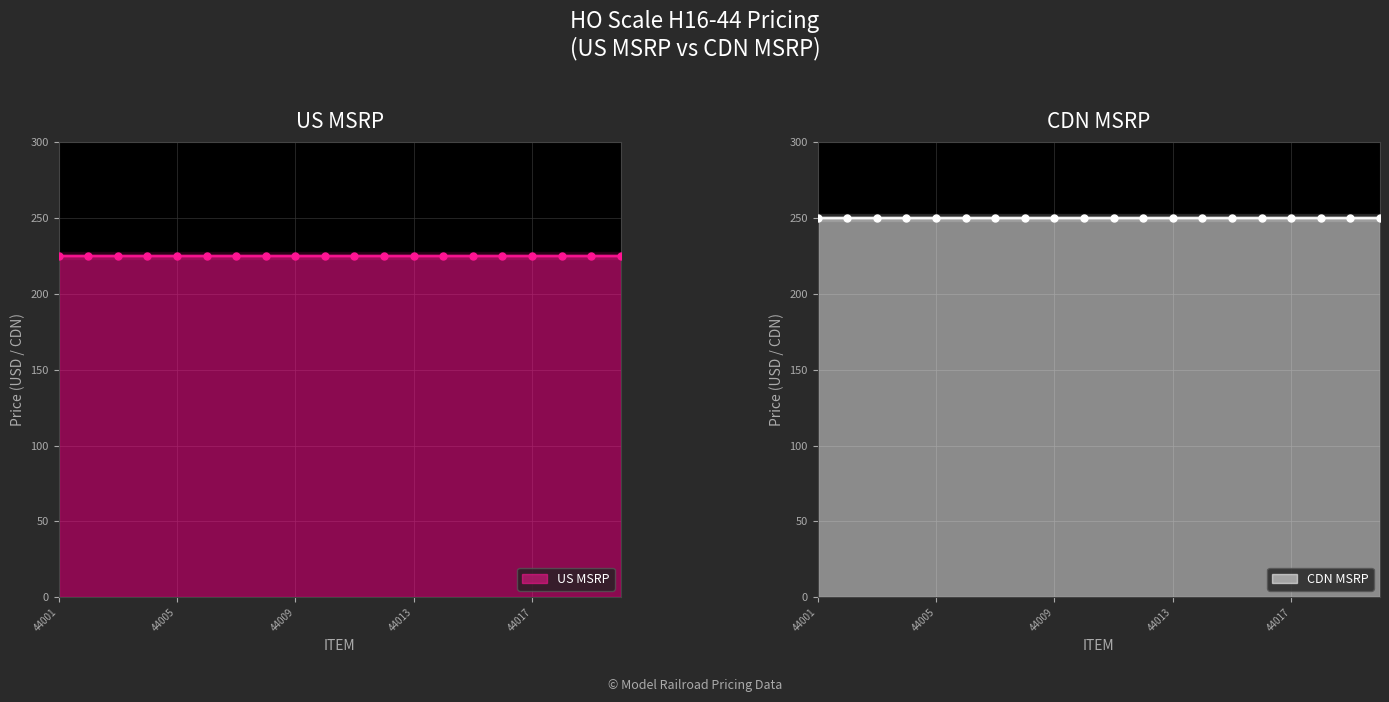

Which series has the largest total across all categories?

CDN MSRP